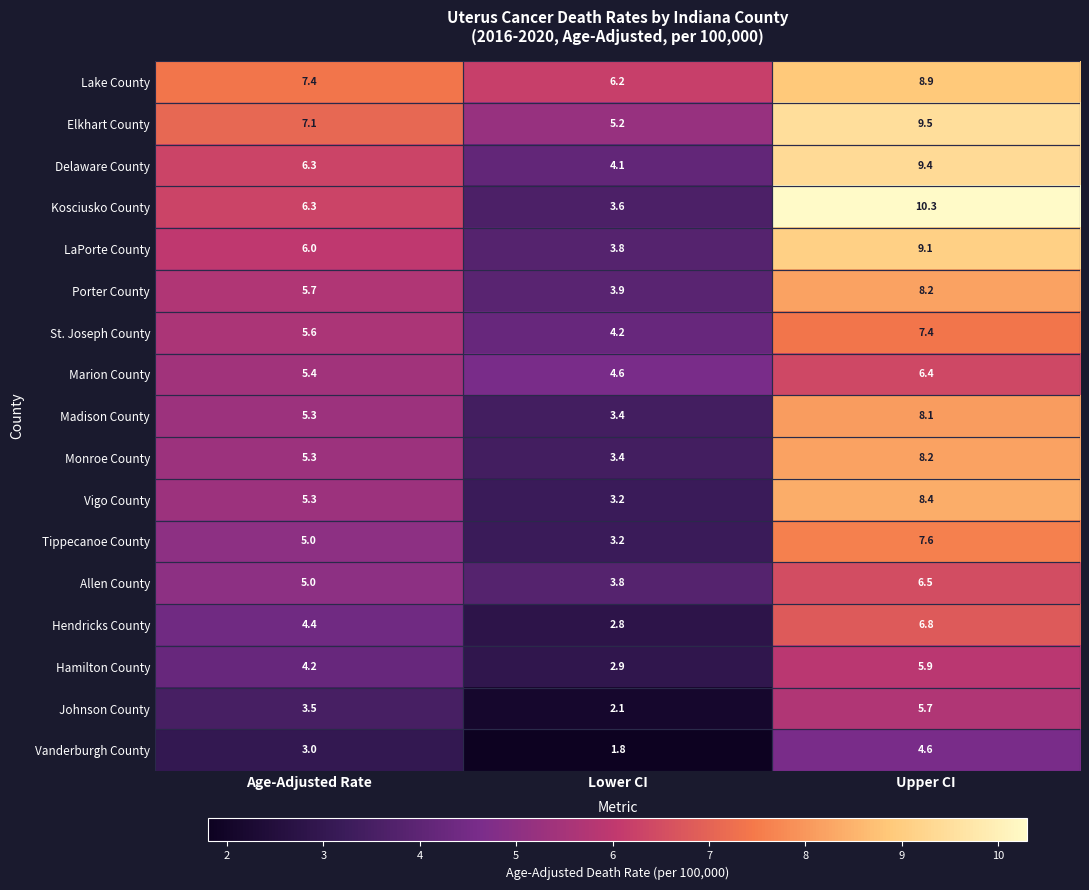

Which series has the largest total across all categories?

Lake County